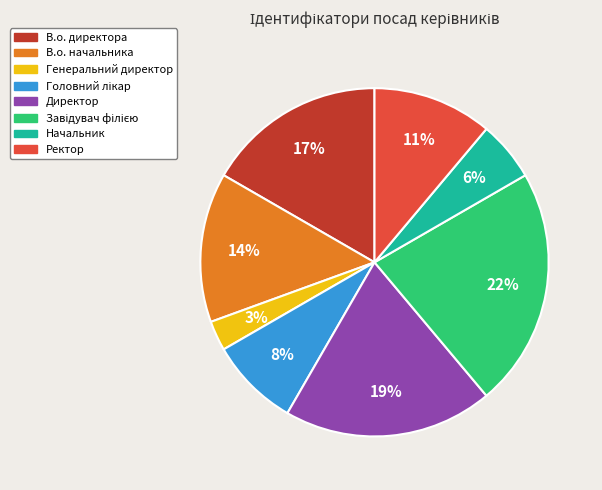

Does Генеральний директор represent more than half of the total?

No